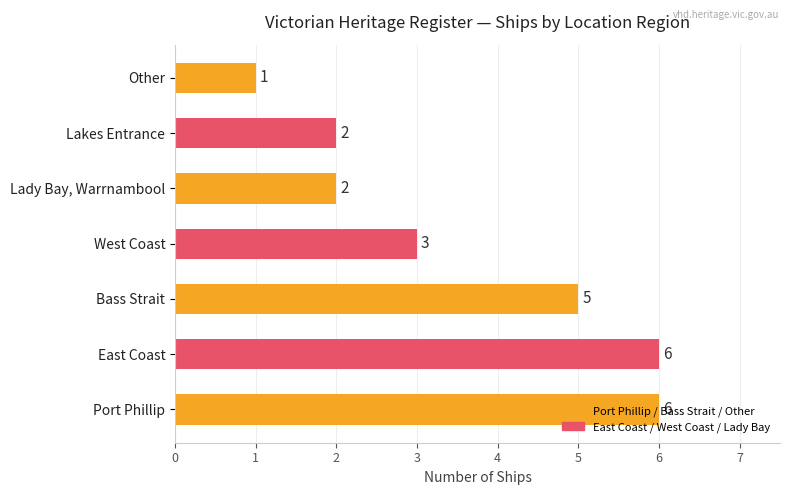

Is it true that the value at East Coast is 6?

True